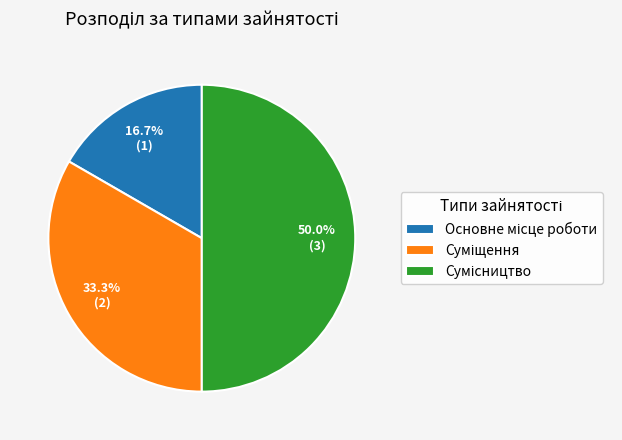

To the nearest percent, what portion does Суміщення represent?

33%